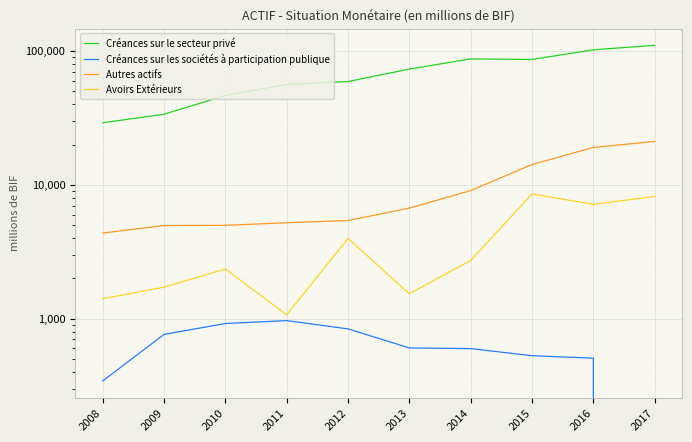

Which series has the widest spread of values?

Créances sur le secteur privé